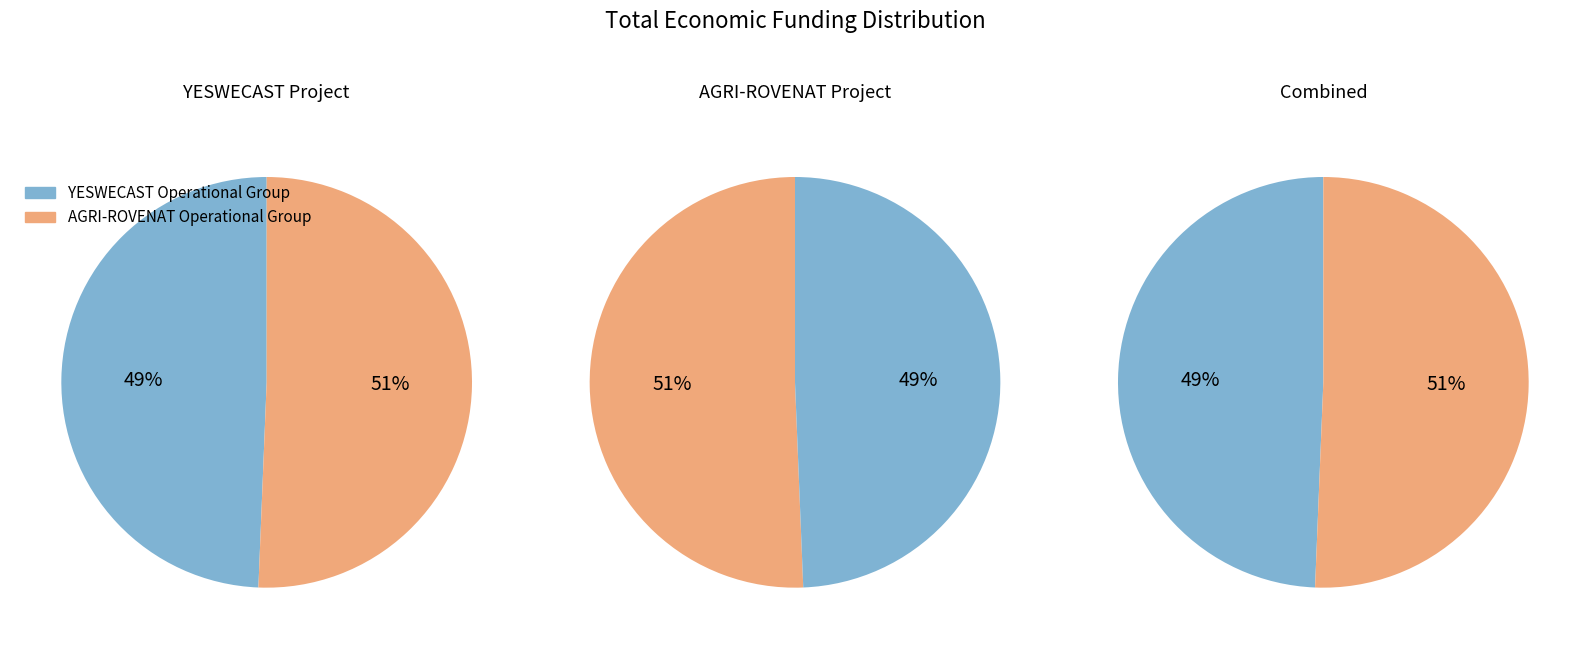

What percentage do AGRI-ROVENAT Operational Group and YESWECAST Operational Group together represent?

100.0%